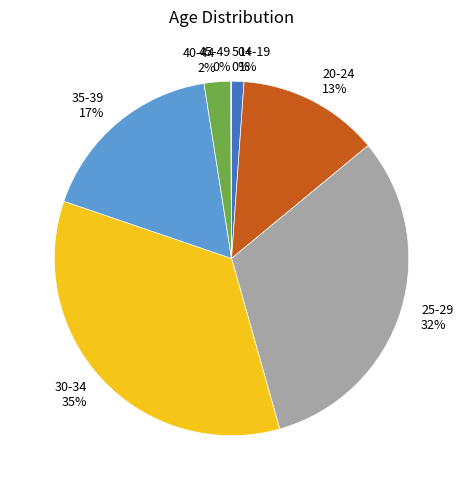

To the nearest percent, what is the difference between the 45-49 and 25-29 slice percentages?

32%